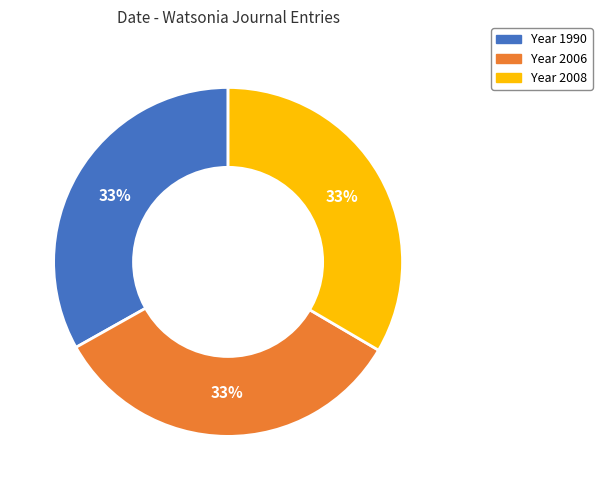

To the nearest percent, what is the average slice percentage?

33%